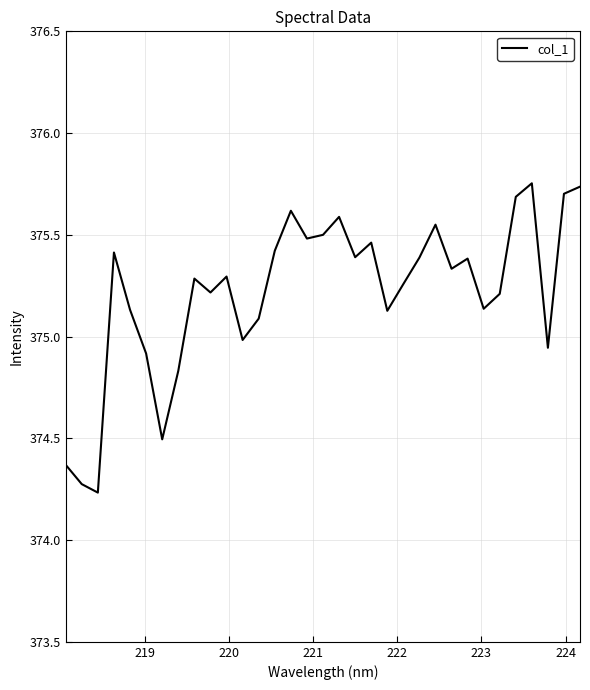

What is the difference between the maximum and minimum values?

1.5